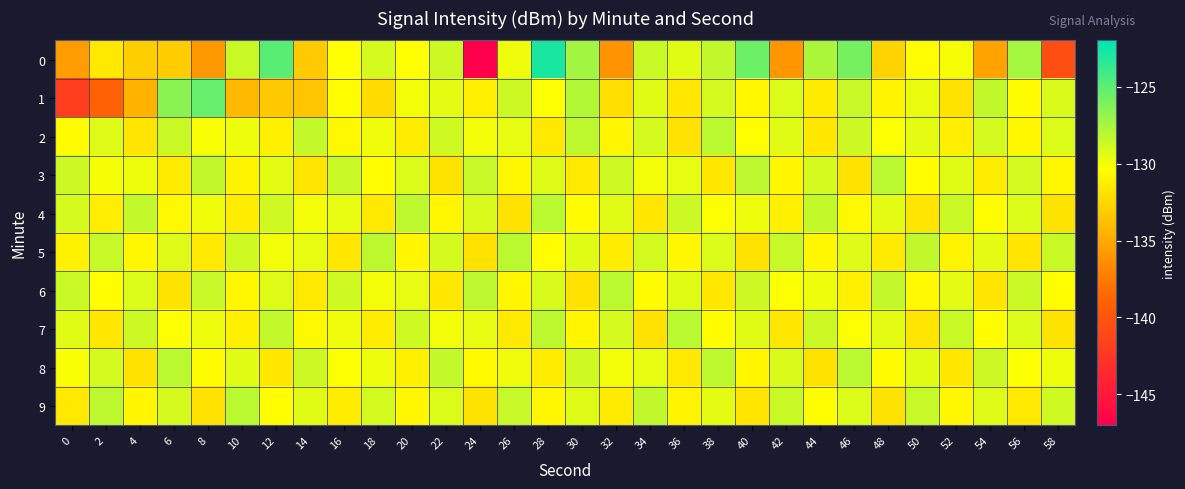

How many series are shown in this chart?

10